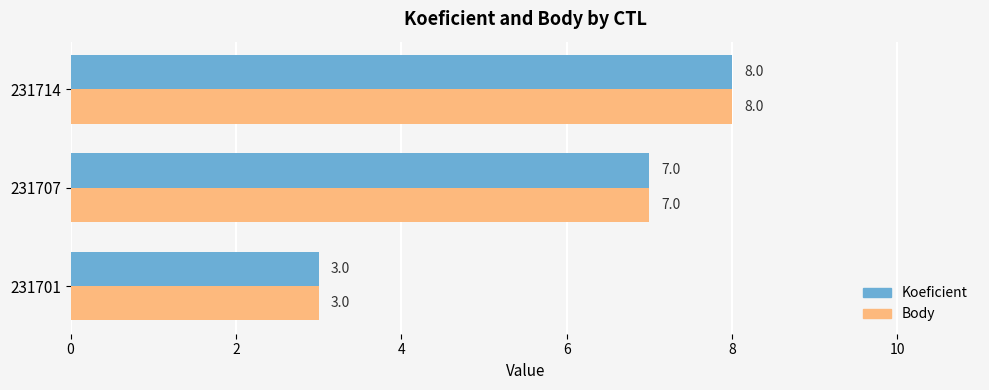

Is it true that Koeficient equals 8 at 231714?

True